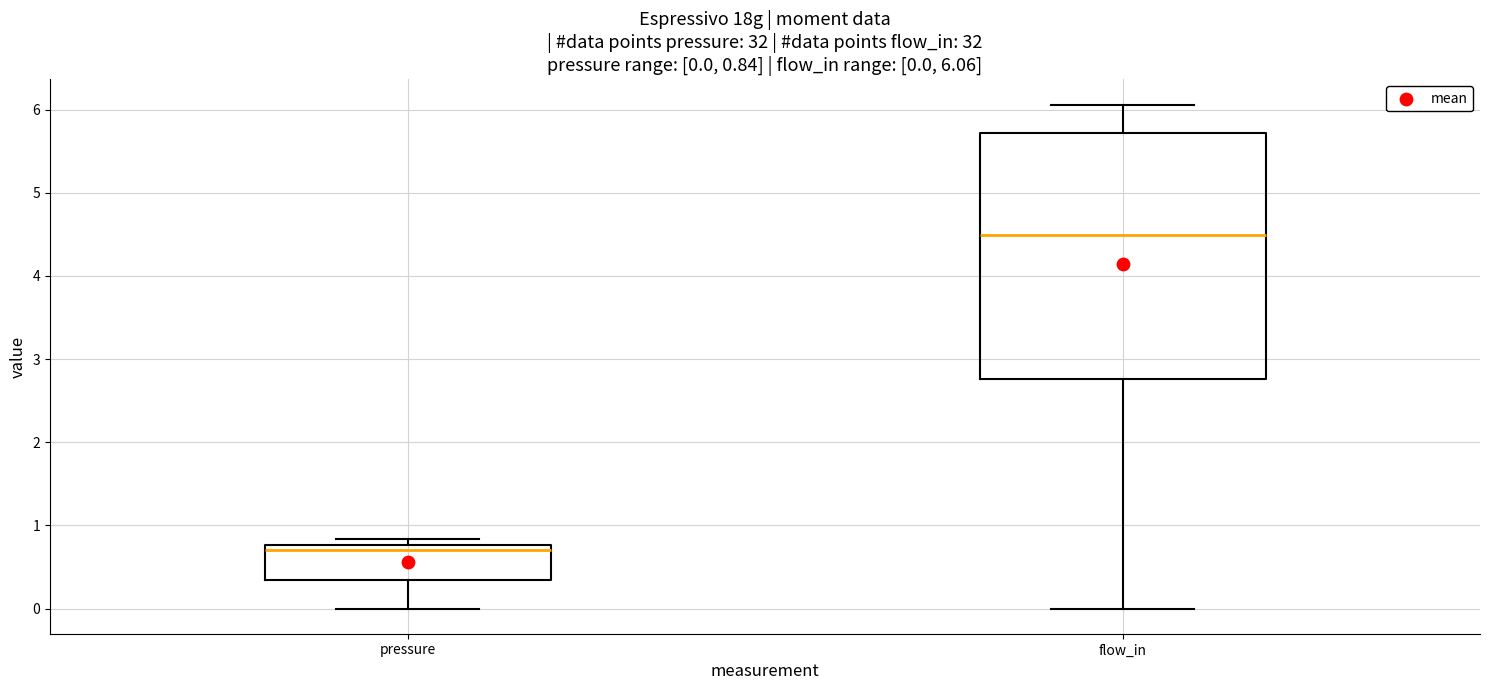

Comparing the boxes themselves (not the whiskers), which one is the tallest?

flow_in